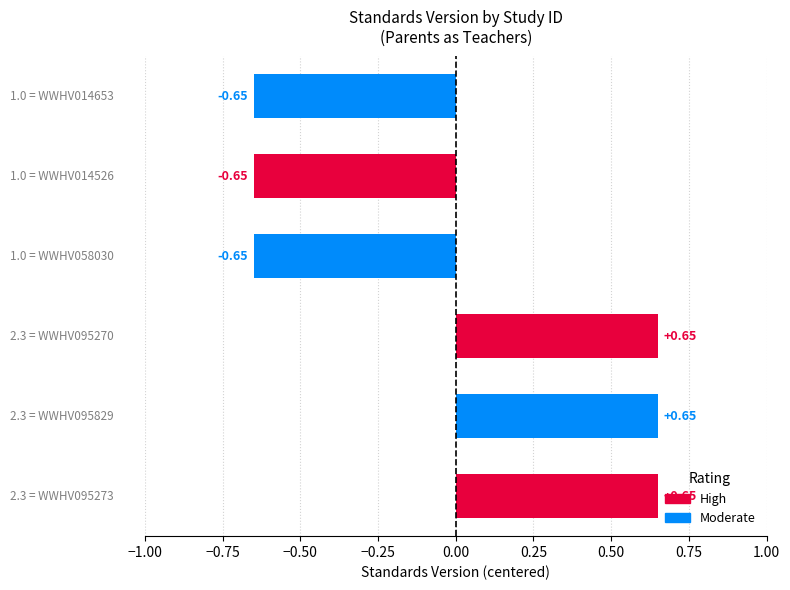

What is the label of the 5th bar from the left?

WWHV014526